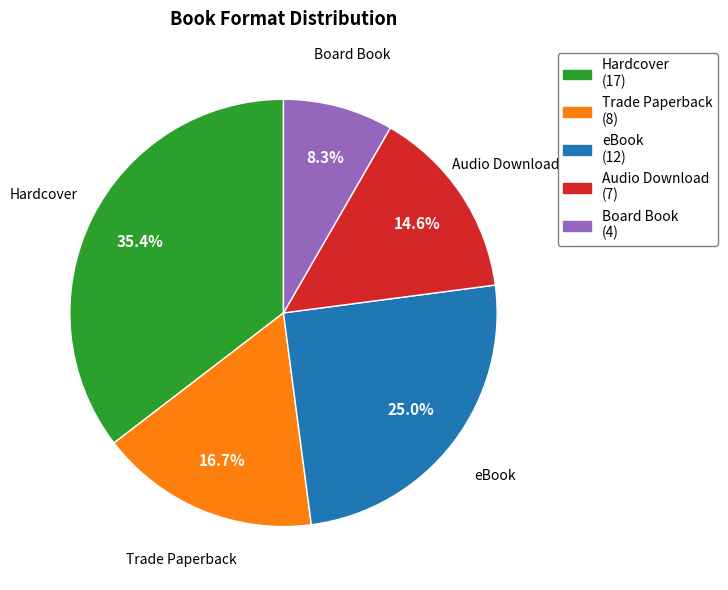

To the nearest percent, what is the difference between the Audio Download and Board Book slice percentages?

6%